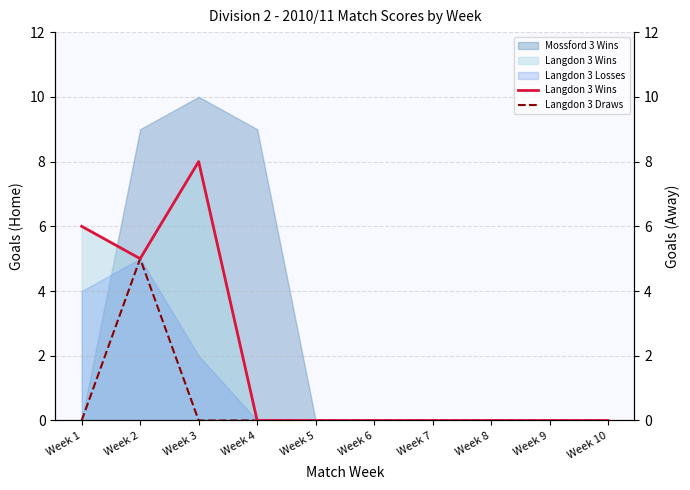

True or false: Langdon 3 Wins and Langdon 3 Draws cross at least once.

False